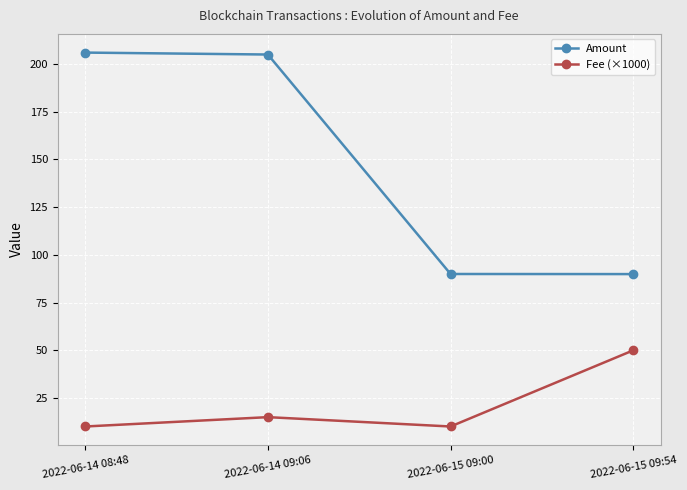

How many lines are shown in the chart?

2